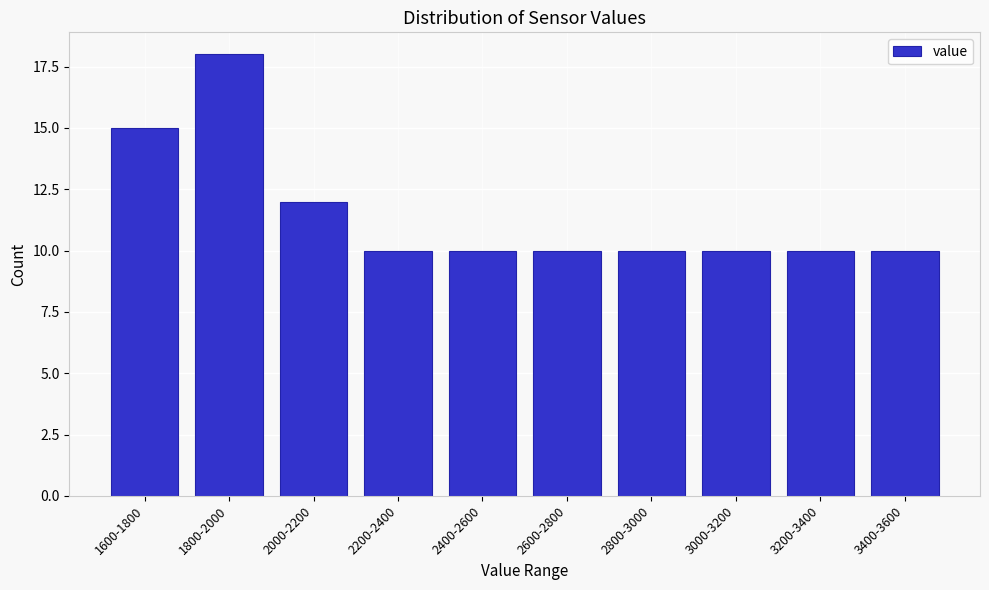

Reading right to left, transcribe all the data shown in this chart.

3400-3600=10	3200-3400=10	3000-3200=10	2800-3000=10	2600-2800=10	2400-2600=10	2200-2400=10	2000-2200=12	1800-2000=18	1600-1800=15